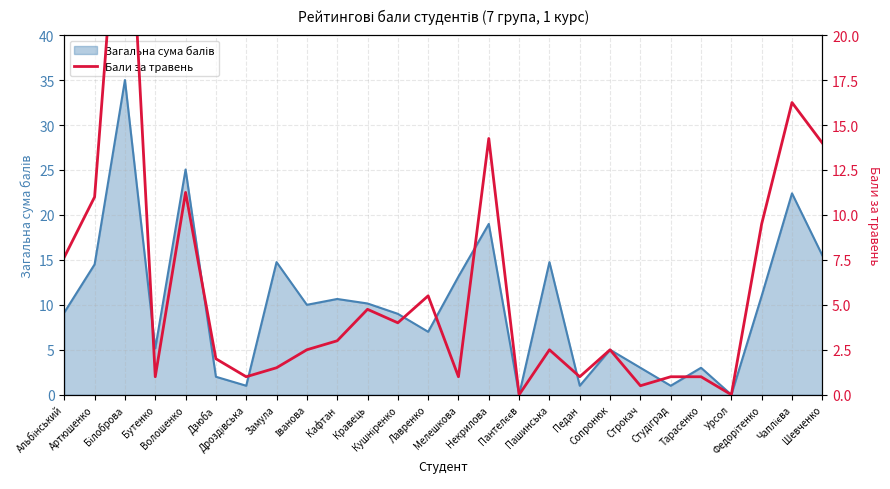

What is the approximate value at Дзюба?

2.0